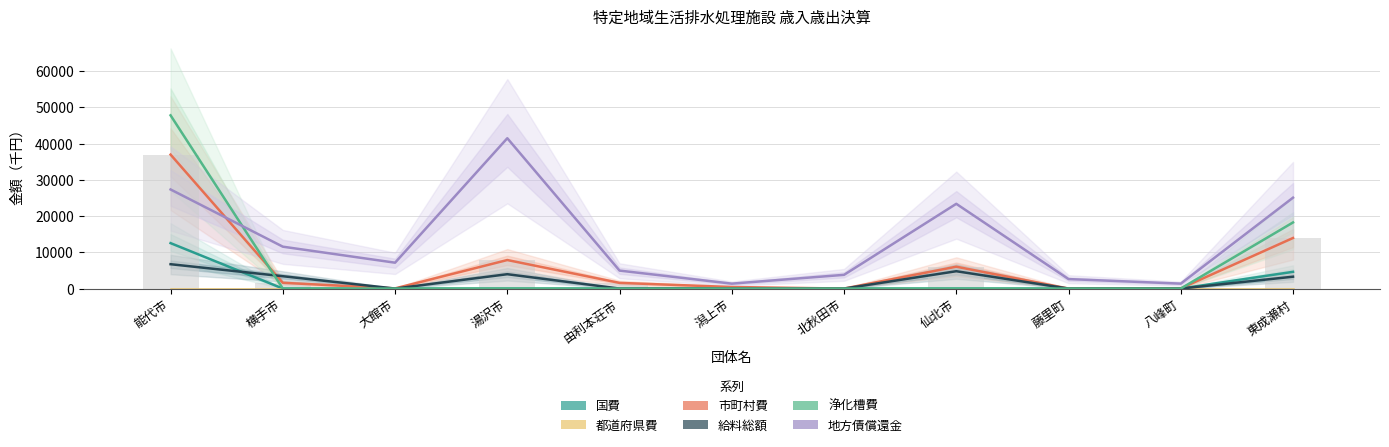

How many bars are there in each group?

6